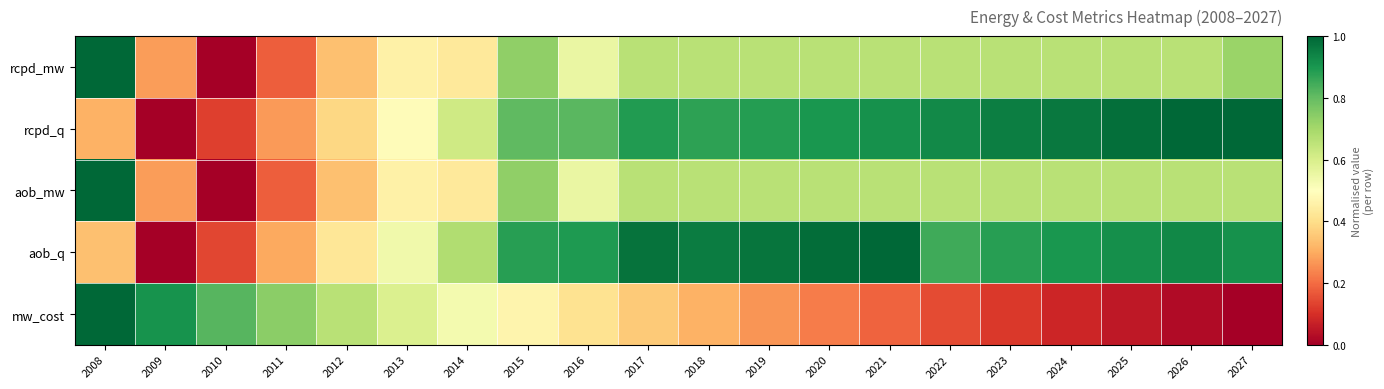

Reading left to right, list all the values displayed in this chart.

rcpd_mw: 2008=1.0	2009=0.3	2010=0.0	2011=0.2	2012=0.3	2013=0.5	2014=0.4	2015=0.7	2016=0.6	2017=0.7	2018=0.7	2019=0.7	2020=0.7	2021=0.7	2022=0.7	2023=0.7	2024=0.7	2025=0.7	2026=0.7	2027=0.7
rcpd_q: 2008=0.3	2009=0.0	2010=0.1	2011=0.3	2012=0.4	2013=0.5	2014=0.6	2015=0.8	2016=0.8	2017=0.9	2018=0.9	2019=0.9	2020=0.9	2021=0.9	2022=0.9	2023=0.9	2024=1.0	2025=1.0	2026=1.0	2027=1.0
aob_mw: 2008=1.0	2009=0.3	2010=0.0	2011=0.2	2012=0.3	2013=0.5	2014=0.4	2015=0.7	2016=0.6	2017=0.7	2018=0.7	2019=0.7	2020=0.7	2021=0.7	2022=0.7	2023=0.7	2024=0.7	2025=0.7	2026=0.7	2027=0.7
aob_q: 2008=0.3	2009=0.0	2010=0.1	2011=0.3	2012=0.4	2013=0.5	2014=0.7	2015=0.9	2016=0.9	2017=1.0	2018=1.0	2019=1.0	2020=1.0	2021=1.0	2022=0.8	2023=0.9	2024=0.9	2025=0.9	2026=0.9	2027=0.9
mw_cost: 2008=1.0	2009=0.9	2010=0.8	2011=0.7	2012=0.7	2013=0.6	2014=0.5	2015=0.5	2016=0.4	2017=0.4	2018=0.3	2019=0.3	2020=0.2	2021=0.2	2022=0.1	2023=0.1	2024=0.1	2025=0.1	2026=0.0	2027=0.0